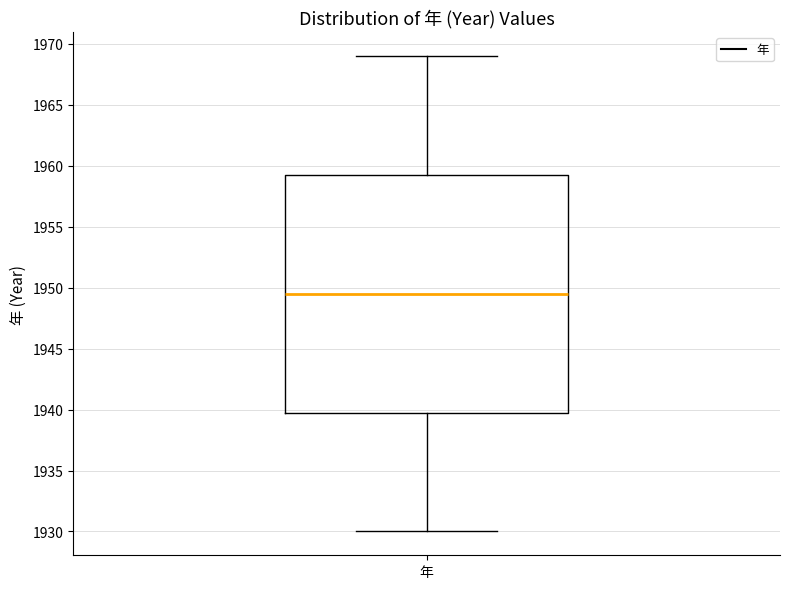

Where does the median line of the box for 年 sit on the y-axis? The values are not printed on the chart, so give them approximately, as read against the axis.

1949.5